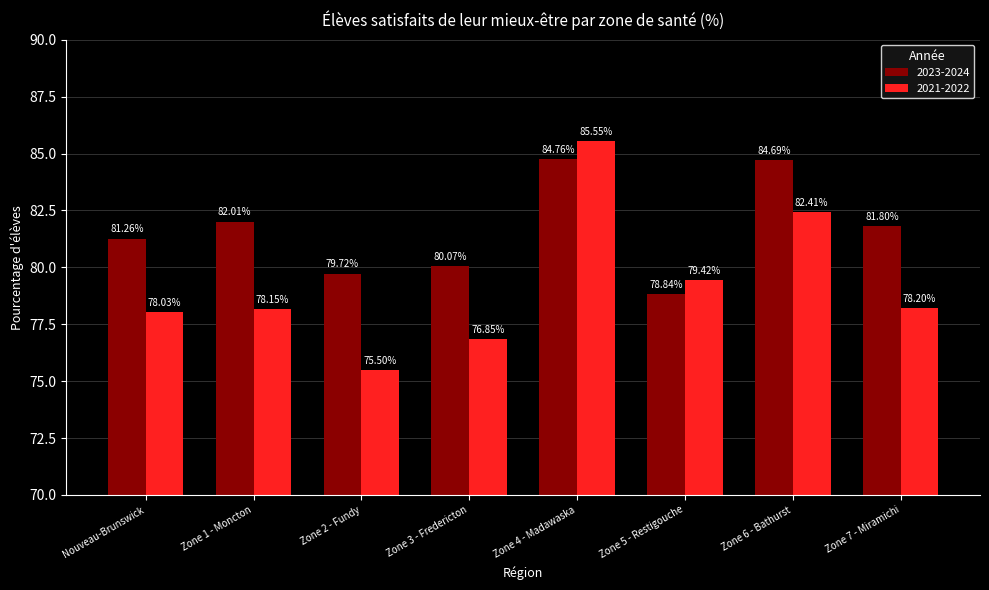

List the series in order of their peak value, lowest first.

2023-2024, 2021-2022